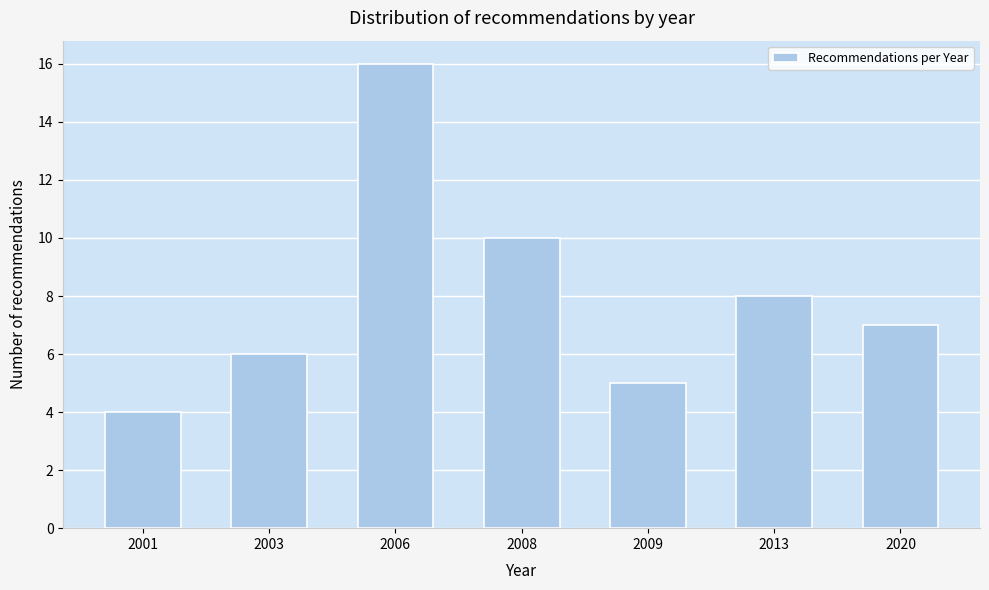

Reading left to right, transcribe all the data shown in this chart.

2001=4	2003=6	2006=16	2008=10	2009=5	2013=8	2020=7